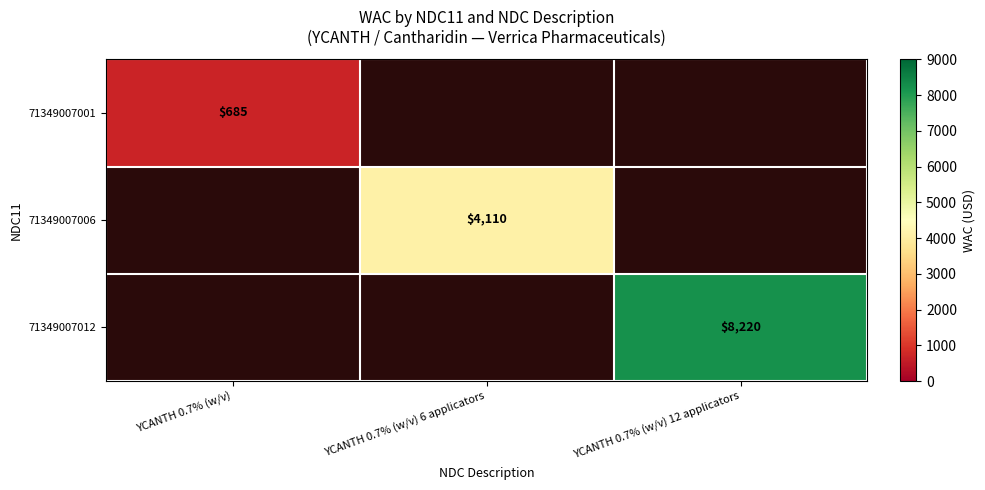

The value of 71349007012 at YCANTH 0.7% (w/v) 12 applicators is 8220. True or false?

True